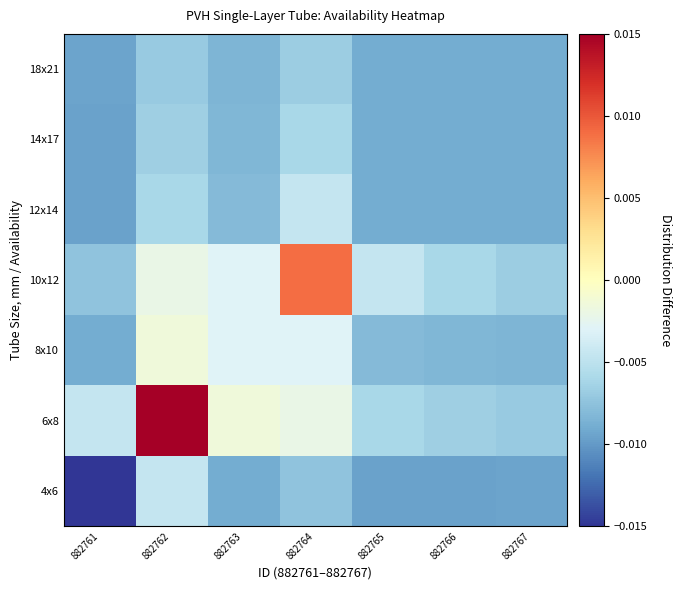

Count the number of data series in this chart.

7